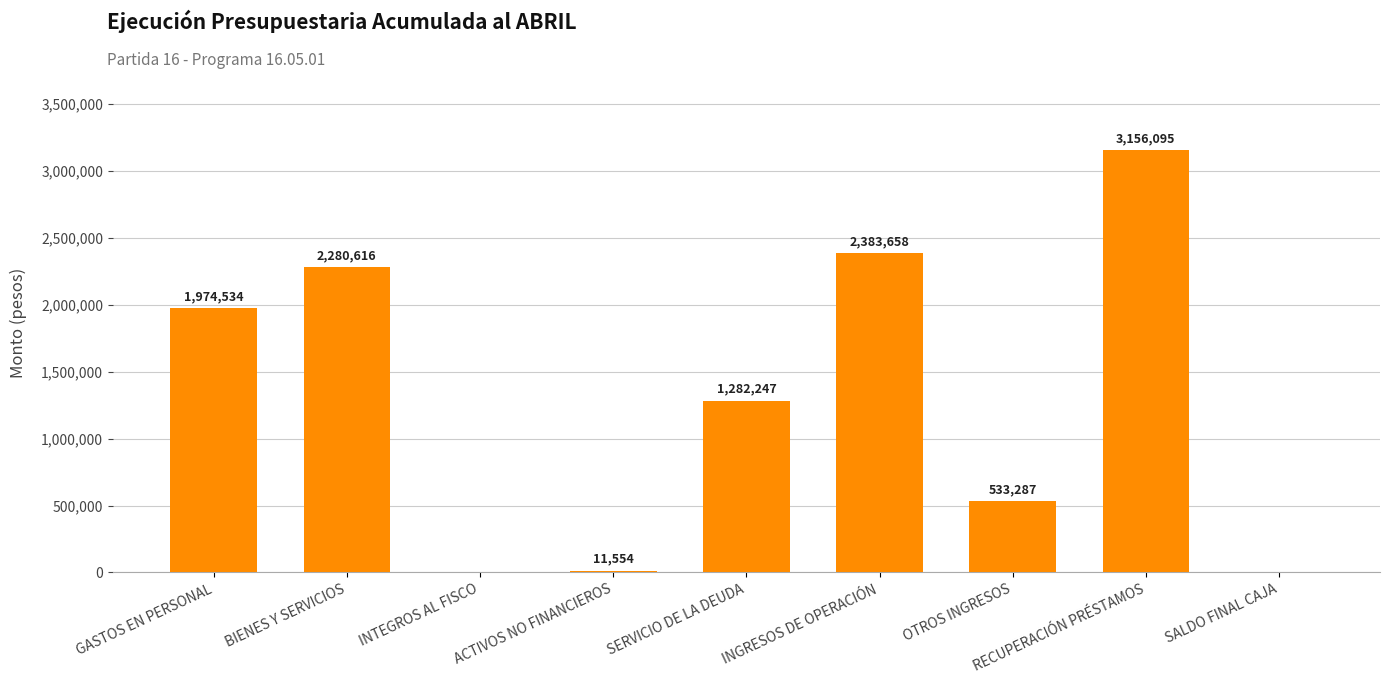

What is the average value?

1291332